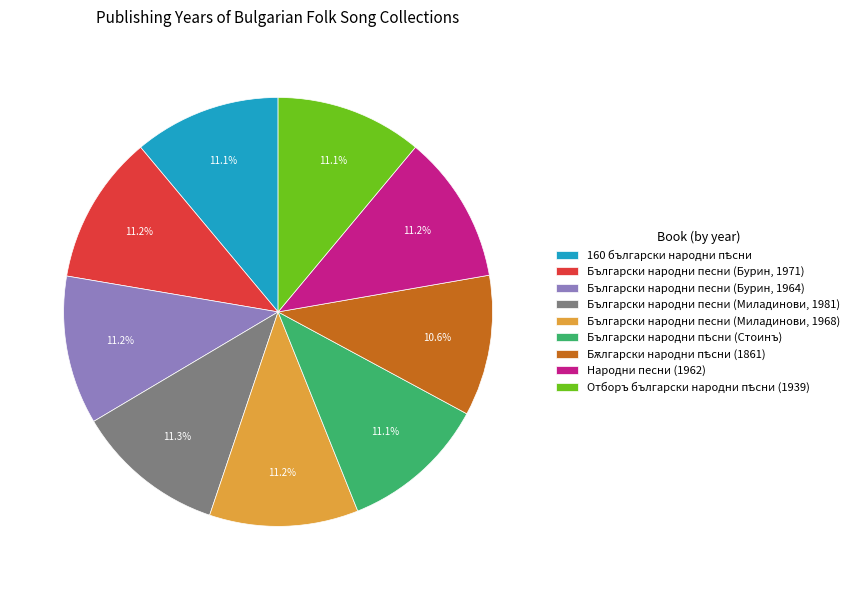

Does any single category account for the majority?

No